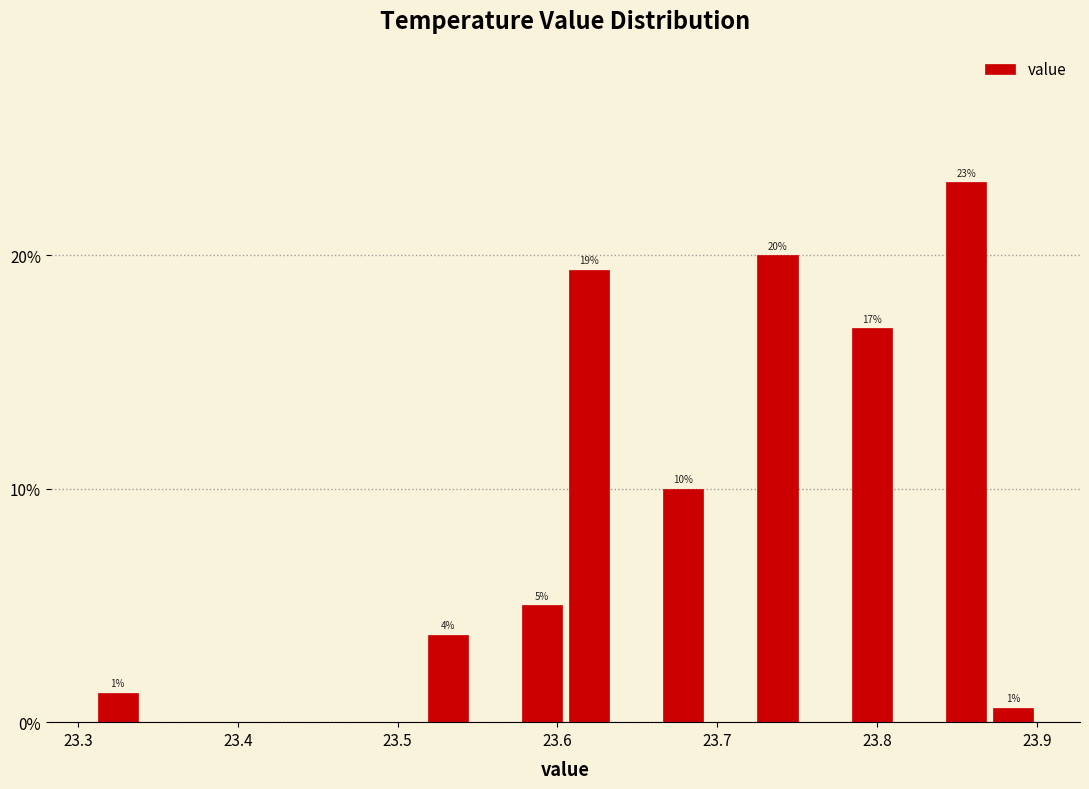

Around what value on the x-axis is the tallest bar? Give the approximate position of its centre, as read against the axis.

23.86